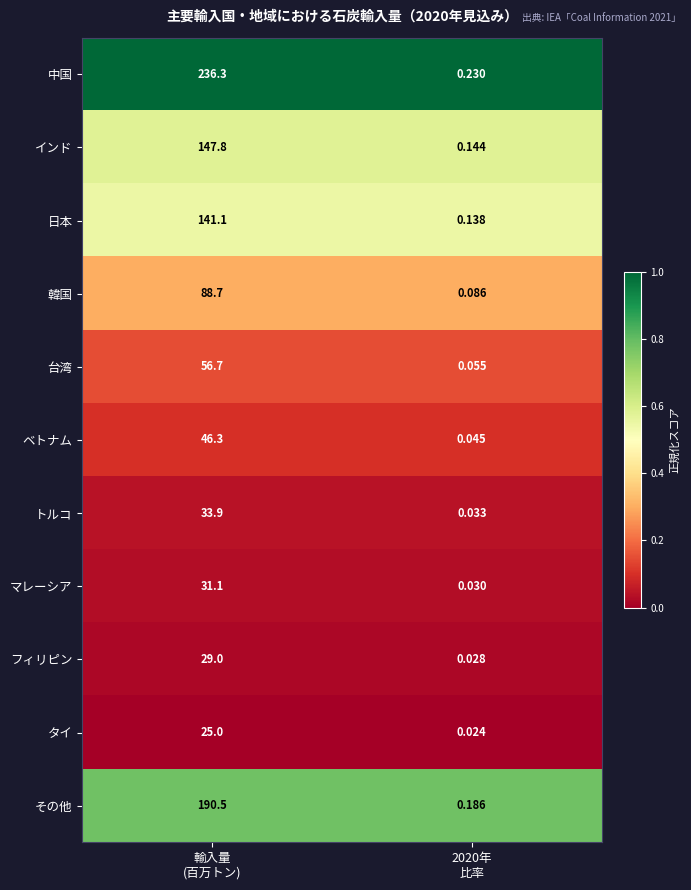

Rank the series by their maximum value, from lowest to highest.

タイ, フィリピン, マレーシア, トルコ, ベトナム, 台湾, 韓国, 日本, インド, その他, 中国